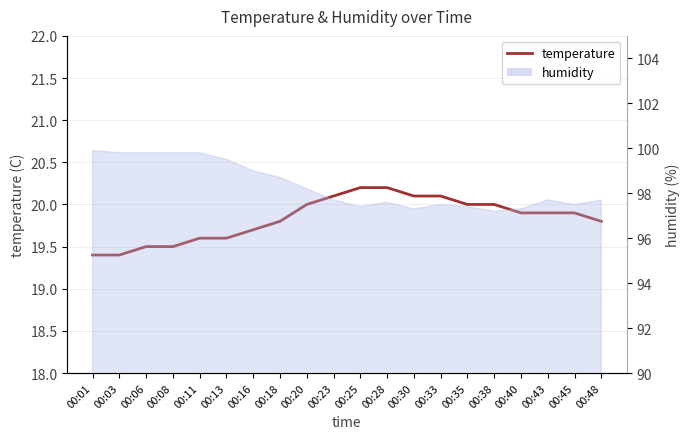

Rank the categories by value from highest to lowest.

00:25, 00:28, 00:23, 00:30, 00:33, 00:20, 00:35, 00:38, 00:40, 00:43, 00:45, 00:18, 00:48, 00:16, 00:11, 00:13, 00:06, 00:08, 00:01, 00:03